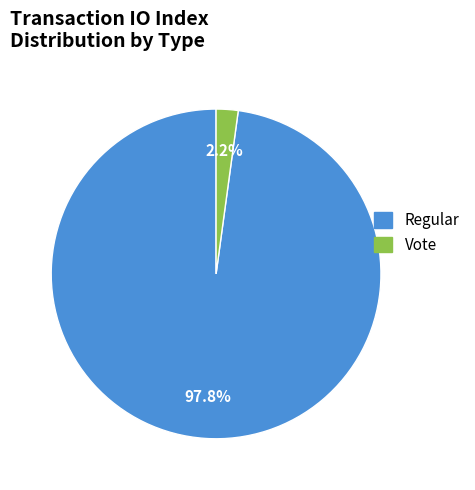

To the nearest percent, what is the difference between the Regular and Vote slice percentages?

96%